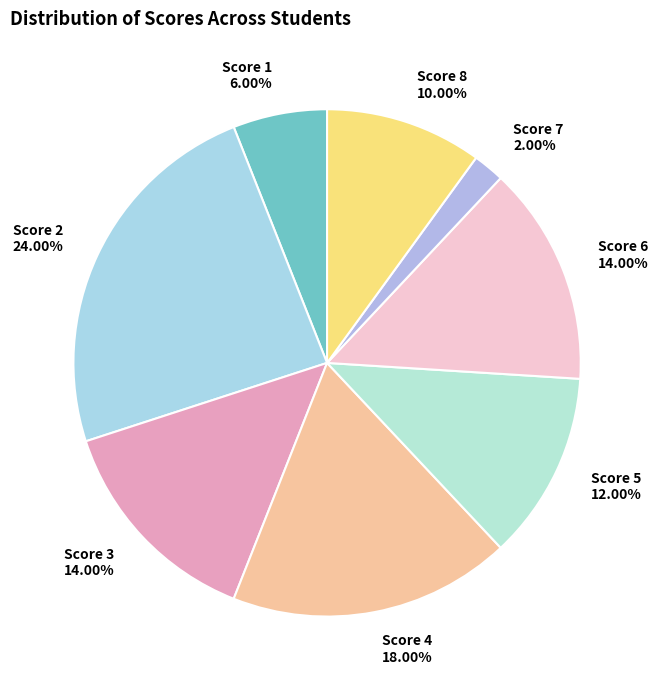

Does any single category account for the majority?

No